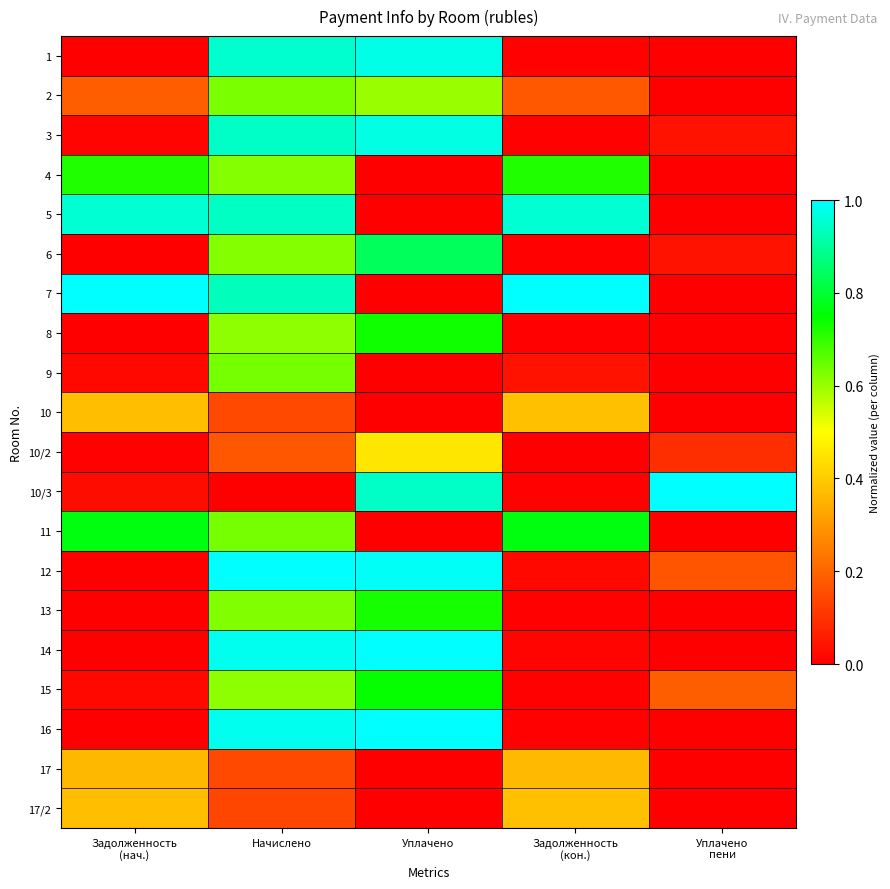

Between Начислено and Уплачено
пени, which is larger?

Начислено